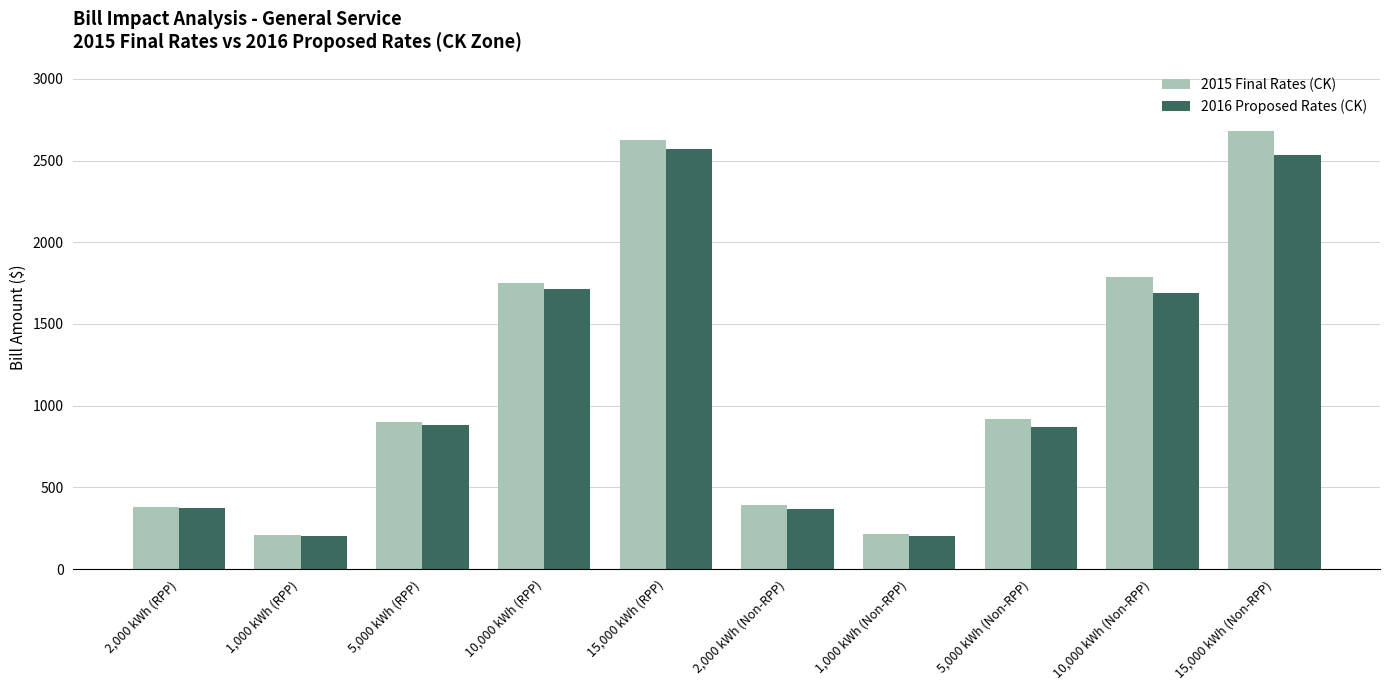

What is the value of the 2015 Final Rates (CK) bar at the 10th from the left?

2683.0